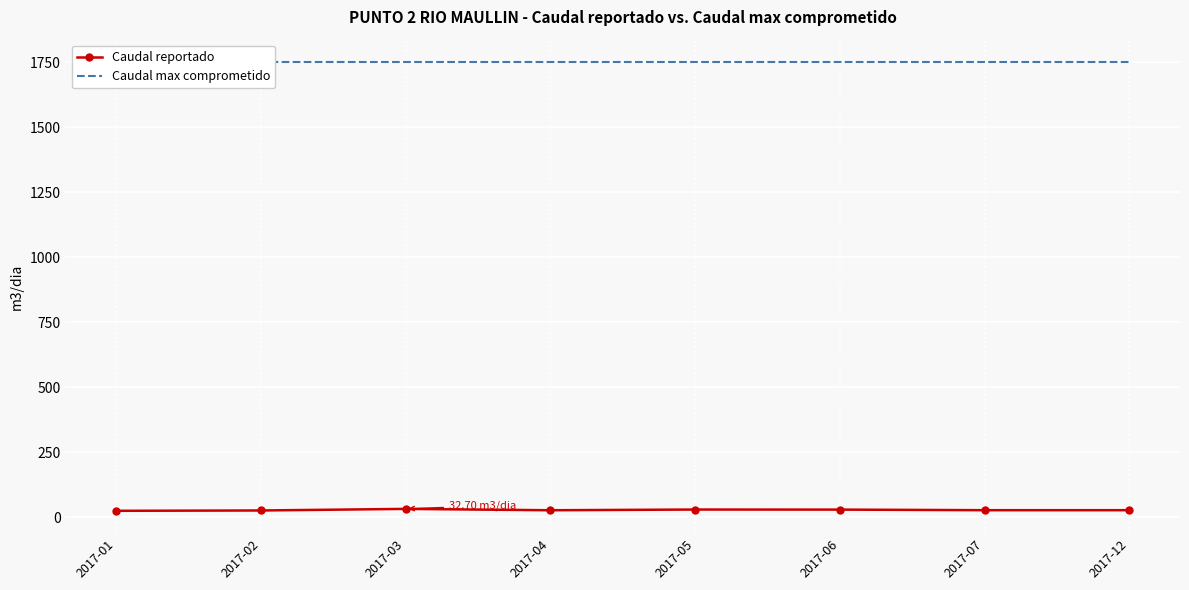

What is the minimum value for Caudal max comprometido?

1750.0